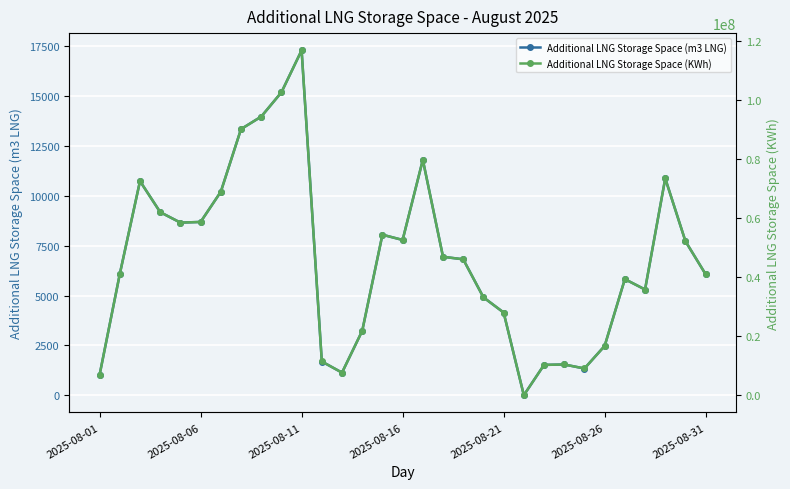

True or false: Additional LNG Storage Space (m3 LNG) has more than 0 points higher than both neighbors.

True